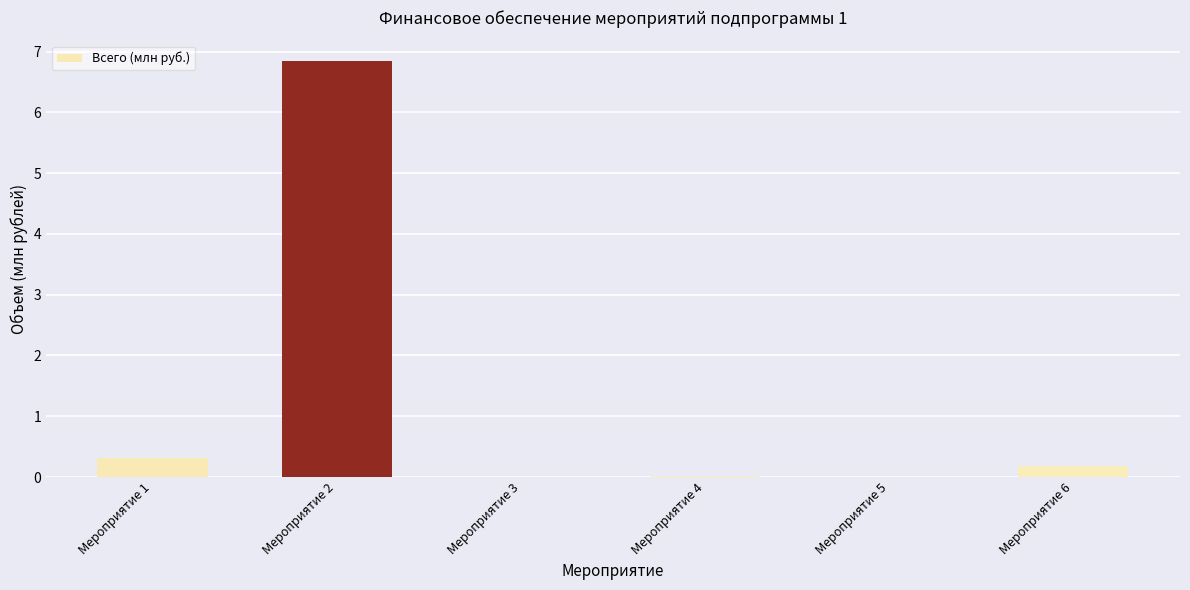

What is the sum of all values?

7.3